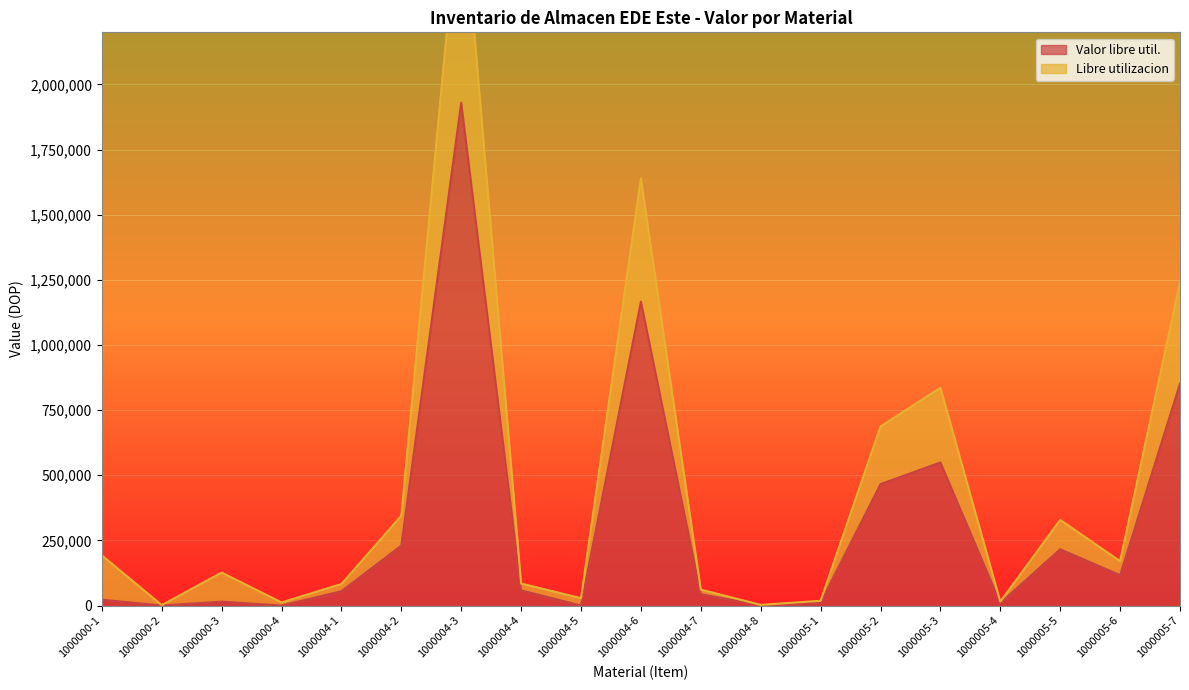

Is it true that Libre utilizacion equals 328510.5 at 1000005-5?

True